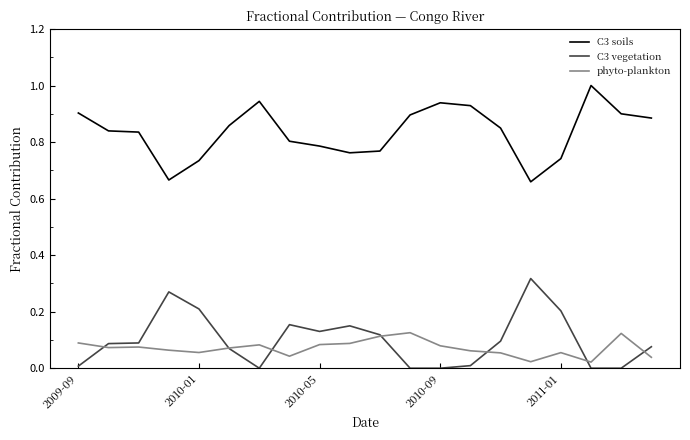

Rank the series by their maximum value, from highest to lowest.

C3 soils, C3 vegetation, phyto-plankton